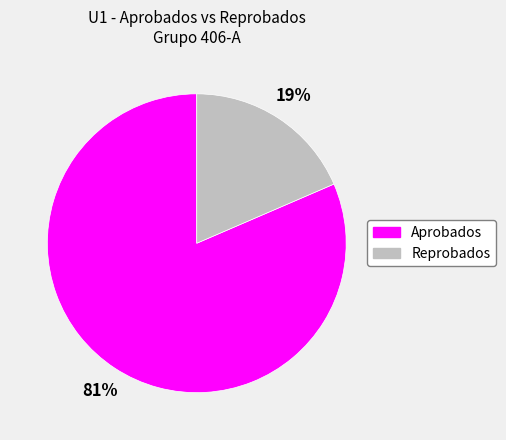

Combined, do Reprobados and Aprobados account for over 50%?

Yes